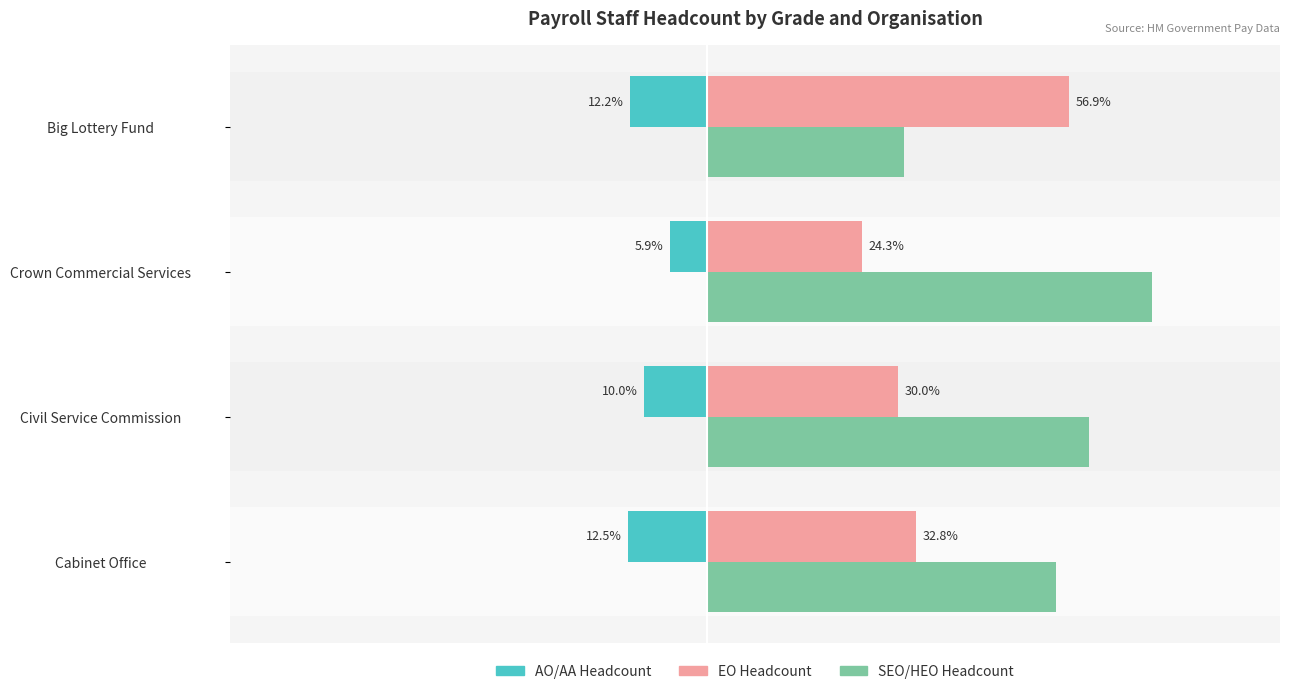

Reading right to left, extract all data points from this chart.

AO/AA Headcount: -12.2	-5.9	-10.0	-12.5
EO Headcount: 56.9	24.3	30.0	32.8
SEO/HEO Headcount: 30.9	69.8	60.0	54.7